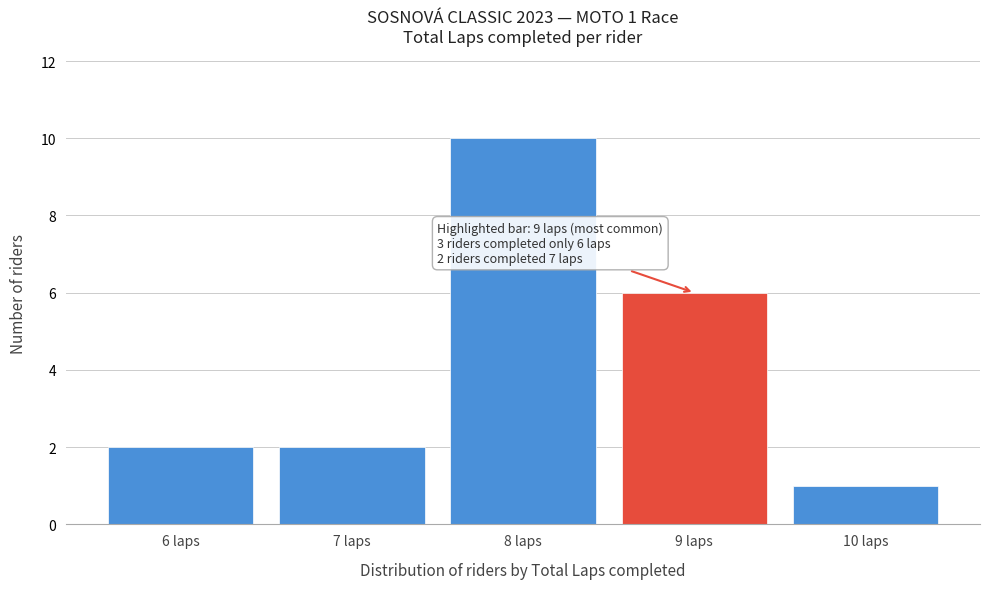

Reading right to left, transcribe all the data shown in this chart.

10 laps=1	9 laps=6	8 laps=10	7 laps=2	6 laps=2